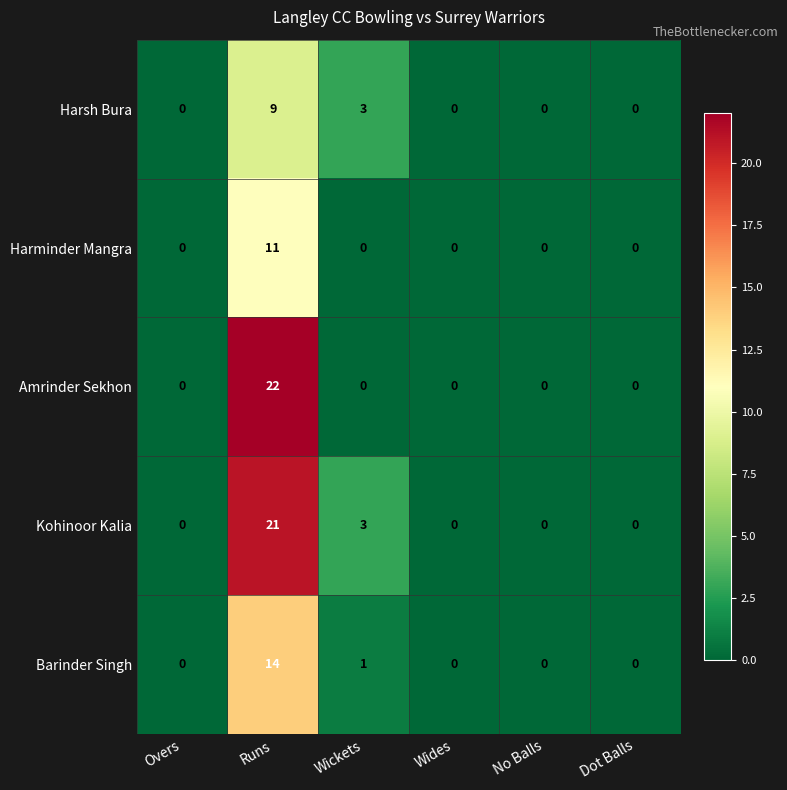

Where is Barinder Singh nearest to the value 7?

Wickets